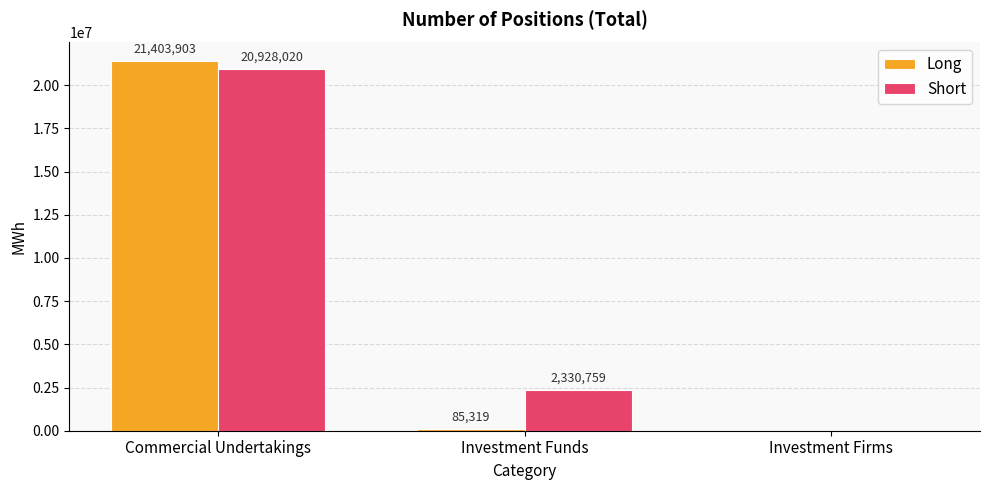

Which series has the largest range (max minus min)?

Long